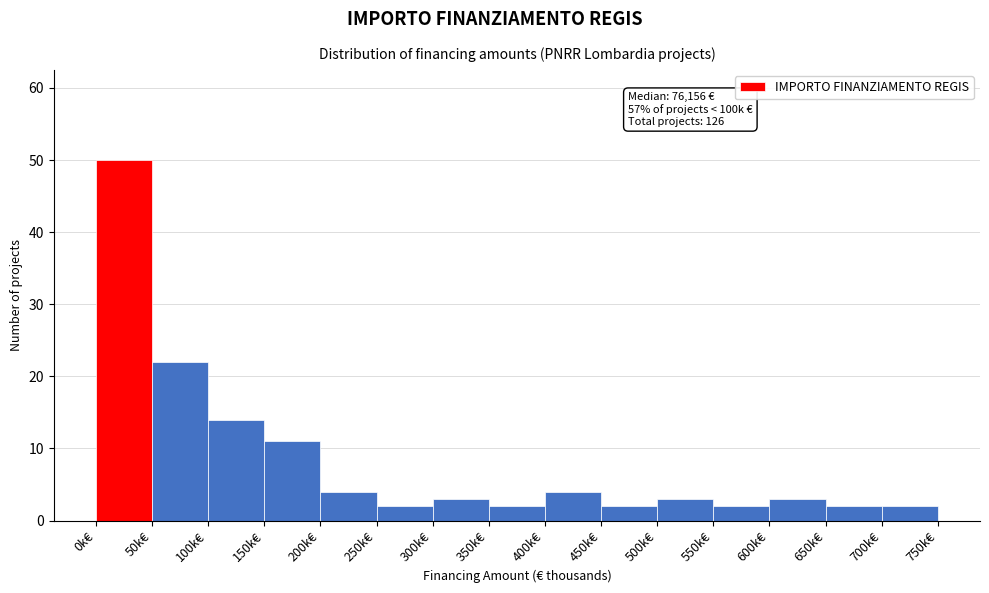

Reading left to right, list all the values displayed in this chart.

50	22	14	11	4	2	3	2	4	2	3	2	3	2	2